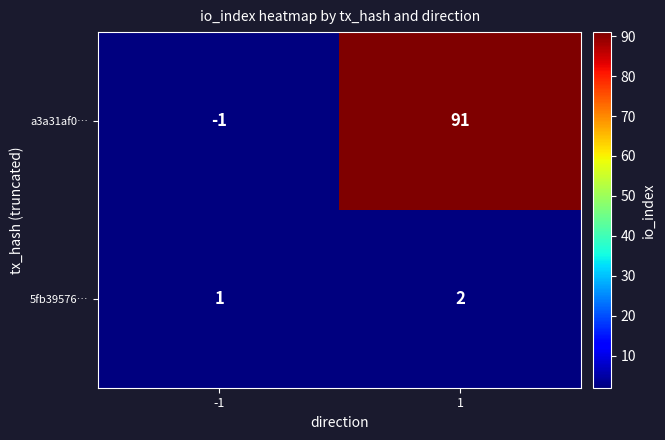

Reading left to right, what are all the values shown in this chart?

a3a31af0…: -1=-1	1=91
5fb39576…: -1=1	1=2